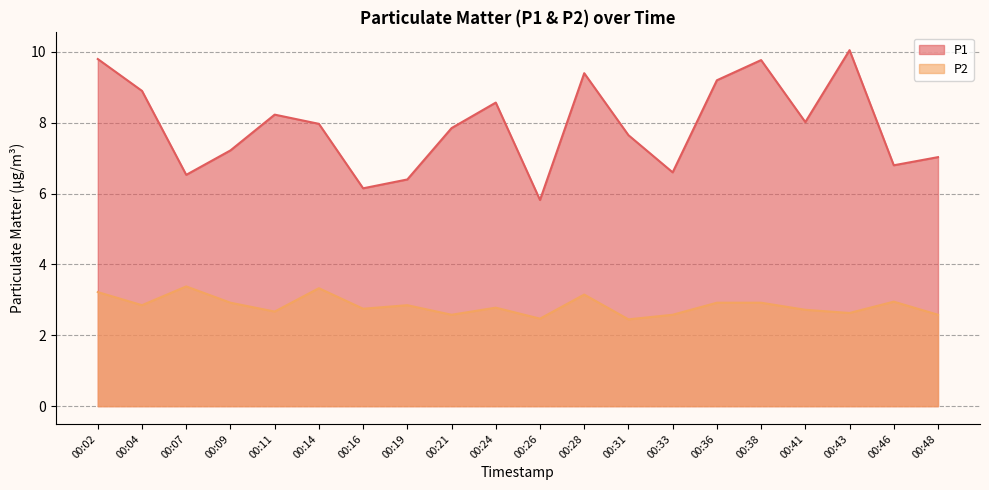

How many data points does each series have?

20